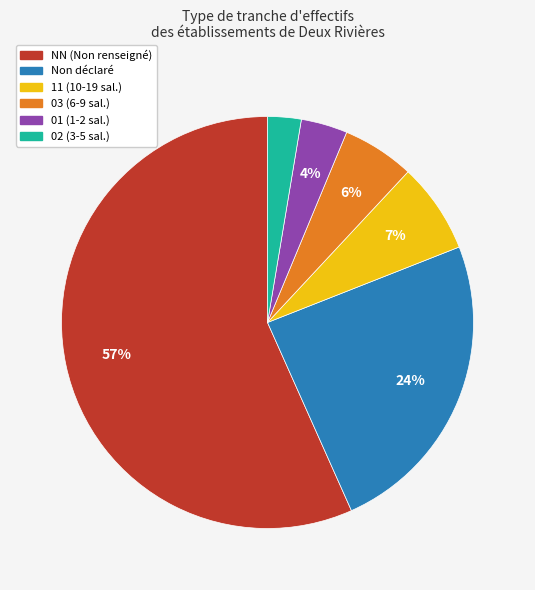

Does any single category account for the majority?

Yes